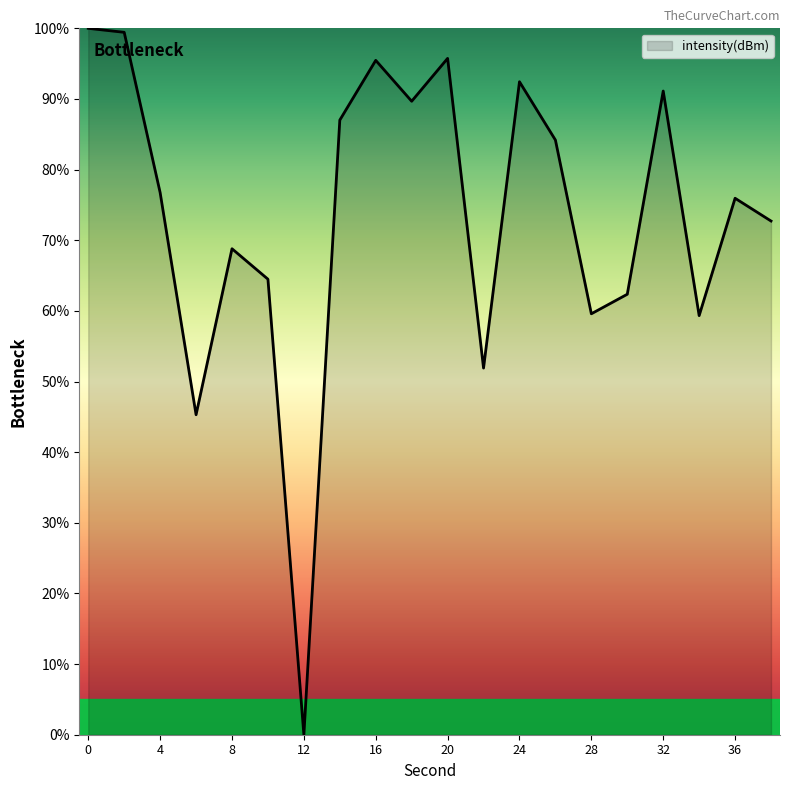

What is the maximum value shown in the chart?

100.0